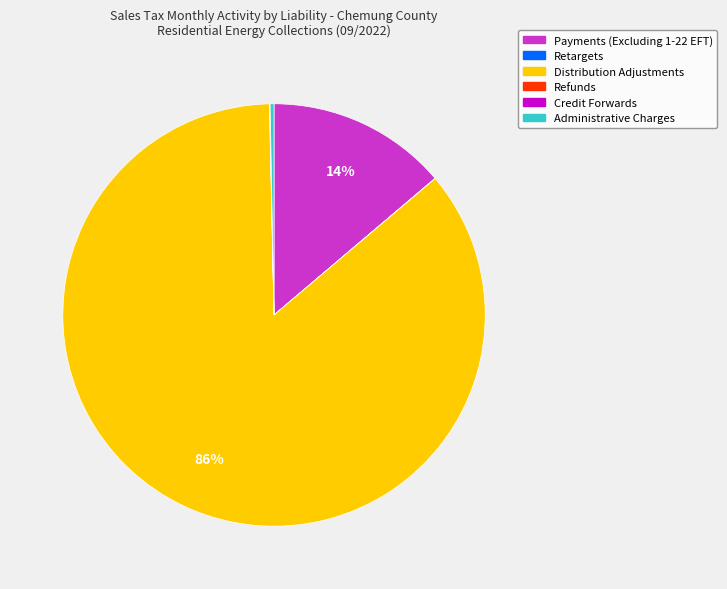

Which slice is the largest?

Distribution Adjustments